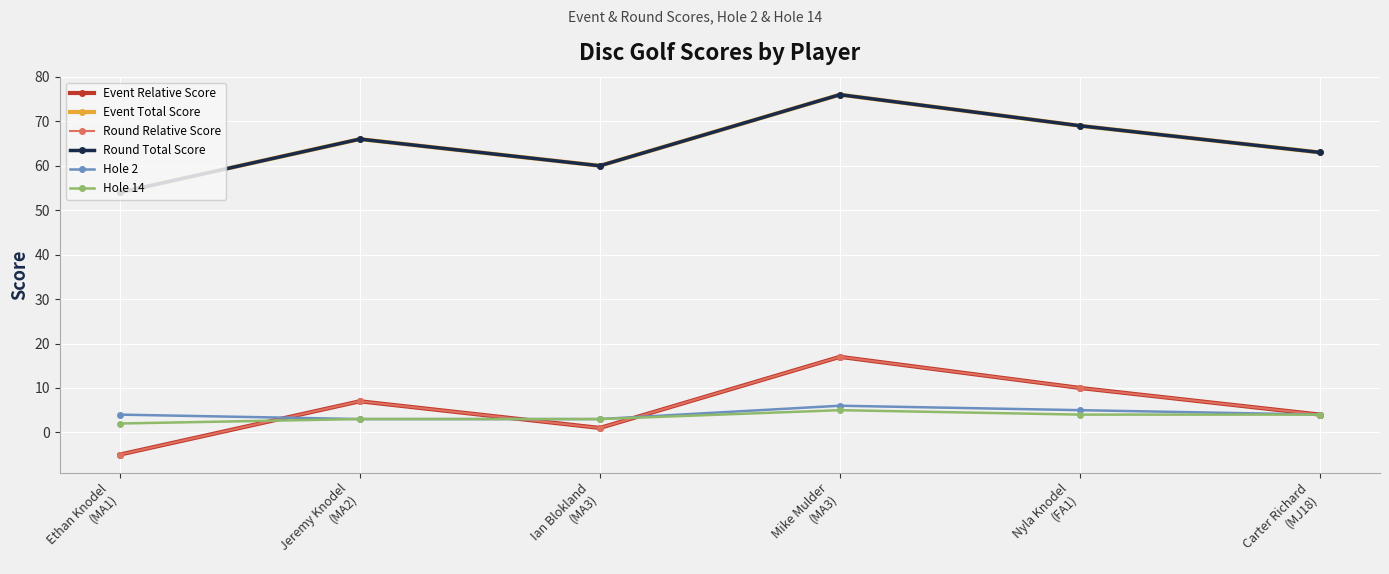

Reading right to left, transcribe all the data shown in this chart.

Event Relative Score: Carter Richard
(MJ18)=4	Nyla Knodel
(FA1)=10	Mike Mulder
(MA3)=17	Ian Blokland
(MA3)=1	Jeremy Knodel
(MA2)=7	Ethan Knodel
(MA1)=-5
Event Total Score: Carter Richard
(MJ18)=63	Nyla Knodel
(FA1)=69	Mike Mulder
(MA3)=76	Ian Blokland
(MA3)=60	Jeremy Knodel
(MA2)=66	Ethan Knodel
(MA1)=54
Round Relative Score: Carter Richard
(MJ18)=4	Nyla Knodel
(FA1)=10	Mike Mulder
(MA3)=17	Ian Blokland
(MA3)=1	Jeremy Knodel
(MA2)=7	Ethan Knodel
(MA1)=-5
Round Total Score: Carter Richard
(MJ18)=63	Nyla Knodel
(FA1)=69	Mike Mulder
(MA3)=76	Ian Blokland
(MA3)=60	Jeremy Knodel
(MA2)=66	Ethan Knodel
(MA1)=54
Hole 2: Carter Richard
(MJ18)=4	Nyla Knodel
(FA1)=5	Mike Mulder
(MA3)=6	Ian Blokland
(MA3)=3	Jeremy Knodel
(MA2)=3	Ethan Knodel
(MA1)=4
Hole 14: Carter Richard
(MJ18)=4	Nyla Knodel
(FA1)=4	Mike Mulder
(MA3)=5	Ian Blokland
(MA3)=3	Jeremy Knodel
(MA2)=3	Ethan Knodel
(MA1)=2